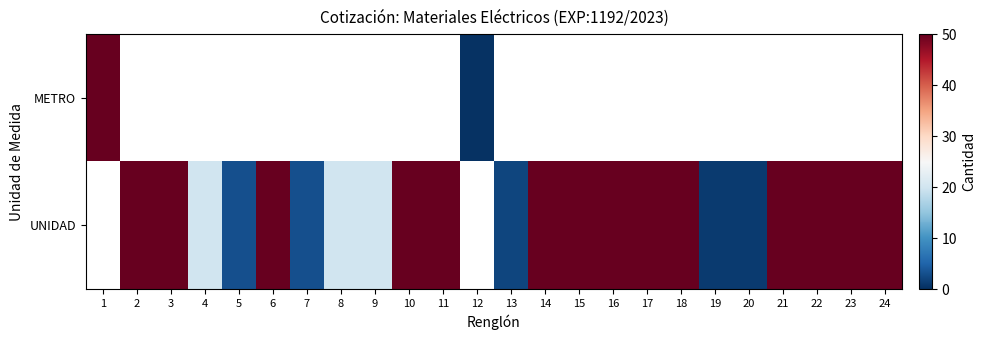

Count the row_1 values in the range 2 to 50.

20